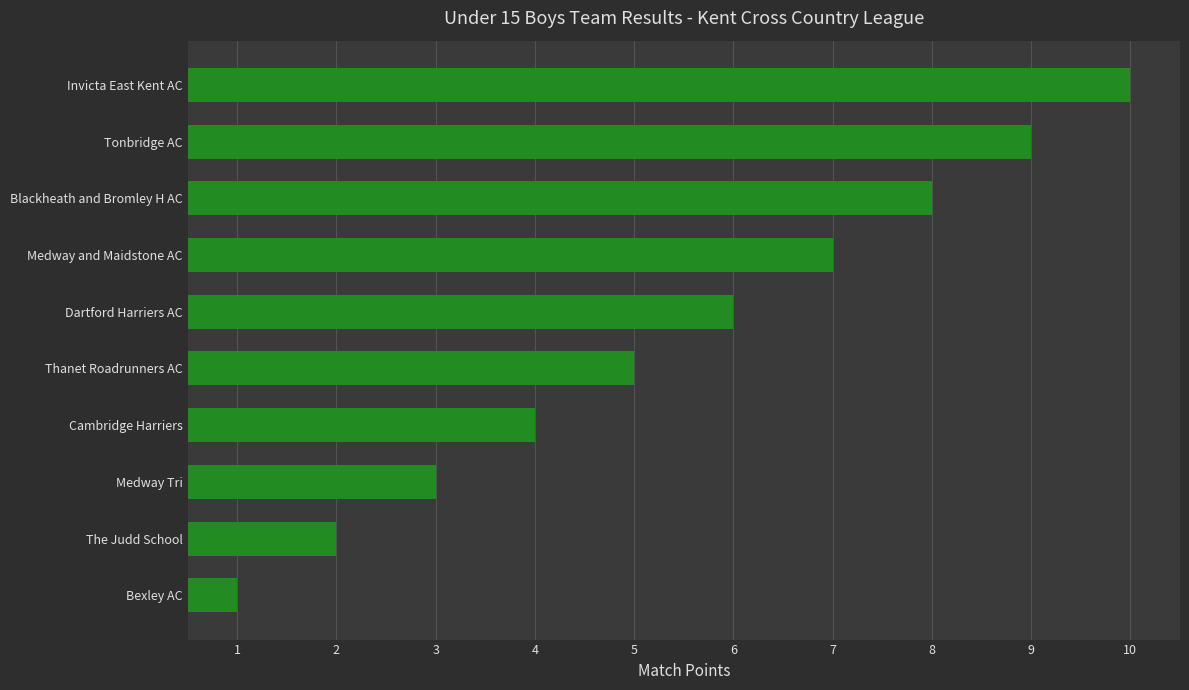

How many series are shown in this chart?

1